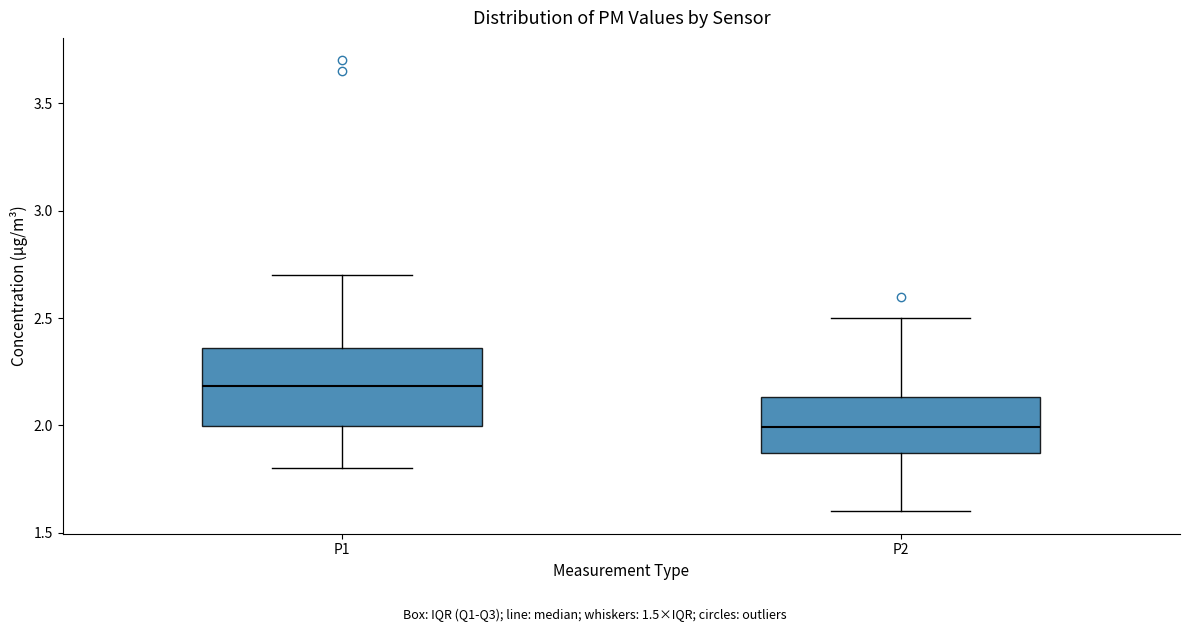

Reading left to right, transcribe this box plot: for each box, give where its median line is, the range the box spans, and where its two whiskers end, as read against the y-axis. The values are not printed on the chart, so give them approximately, as read against the axis.

P1: median 2.20, box 2.00 to 2.35, whiskers 1.80 to 2.70
P2: median 2.00, box 1.85 to 2.15, whiskers 1.60 to 2.50